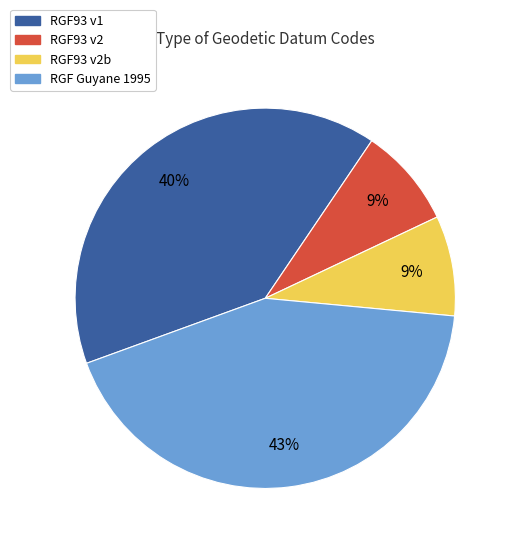

Which has a higher value, RGF93 v2b or RGF Guyane 1995?

RGF Guyane 1995